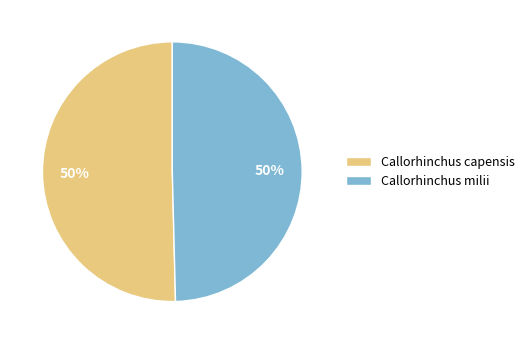

Is the sum of Callorhinchus capensis and Callorhinchus milii greater than half?

Yes